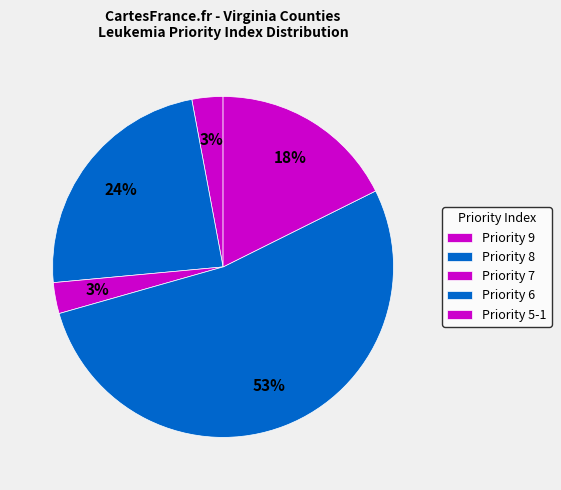

How many segments does this pie chart have?

5